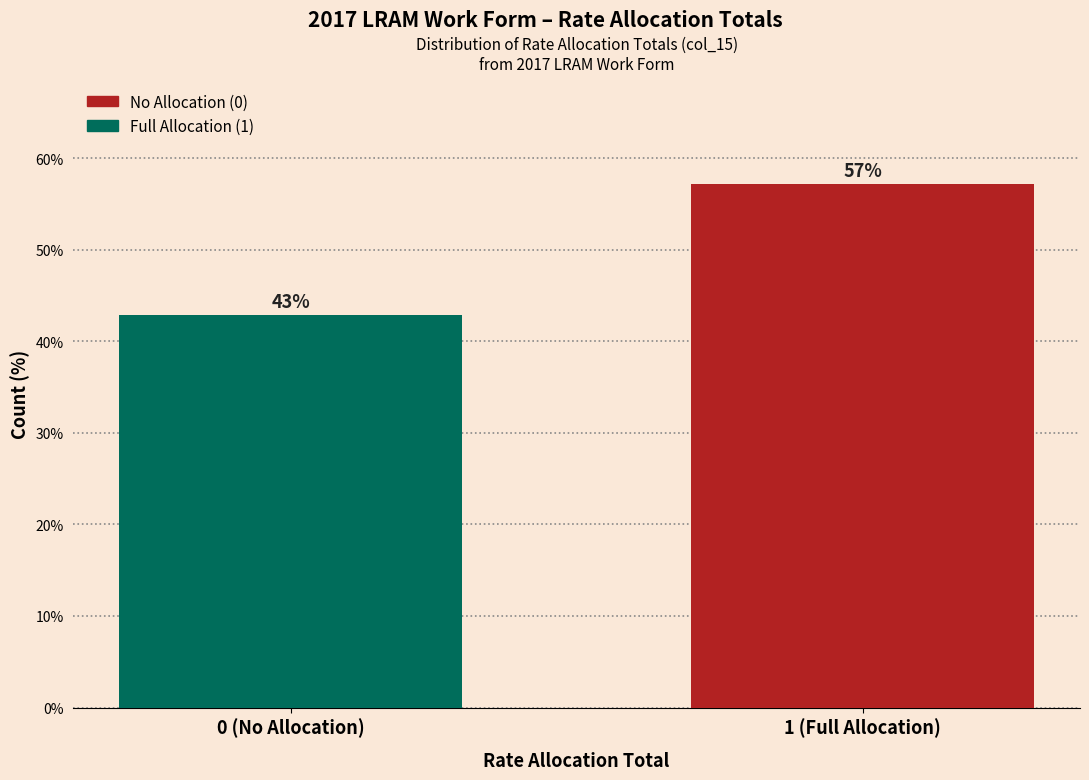

What value does the data have at 1 (Full Allocation)?

57.1